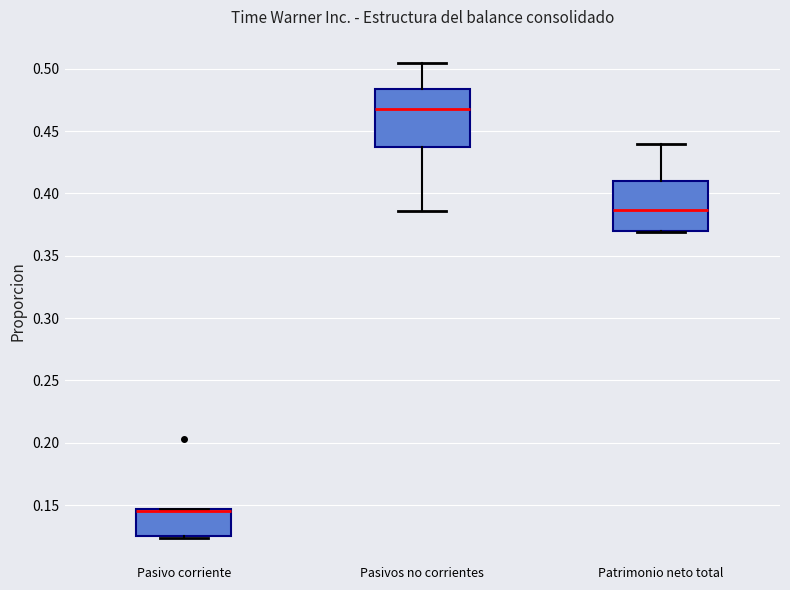

Which box is the tallest, from its lower edge to its upper edge?

Pasivos no corrientes